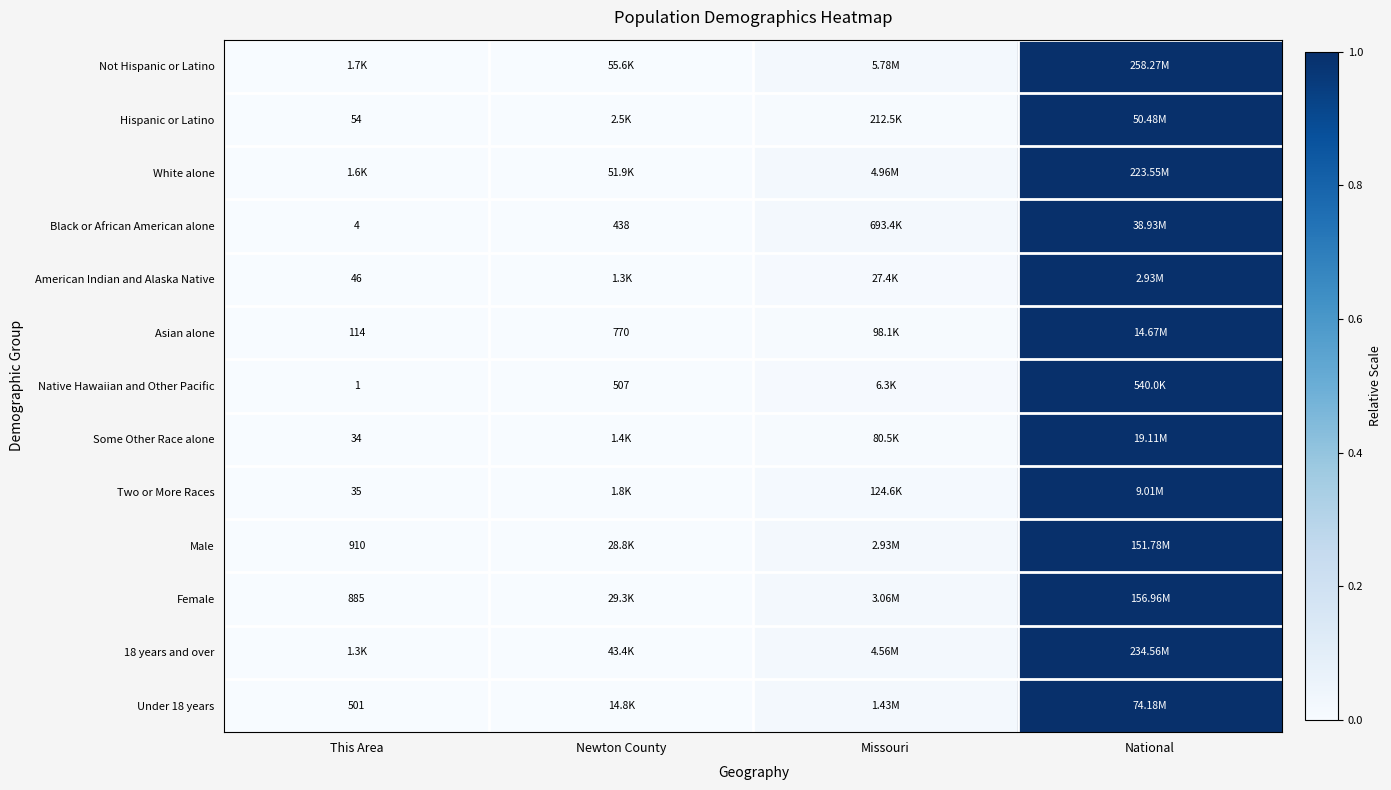

Rank the categories by White alone value from highest to lowest.

National, Missouri, Newton County, This Area